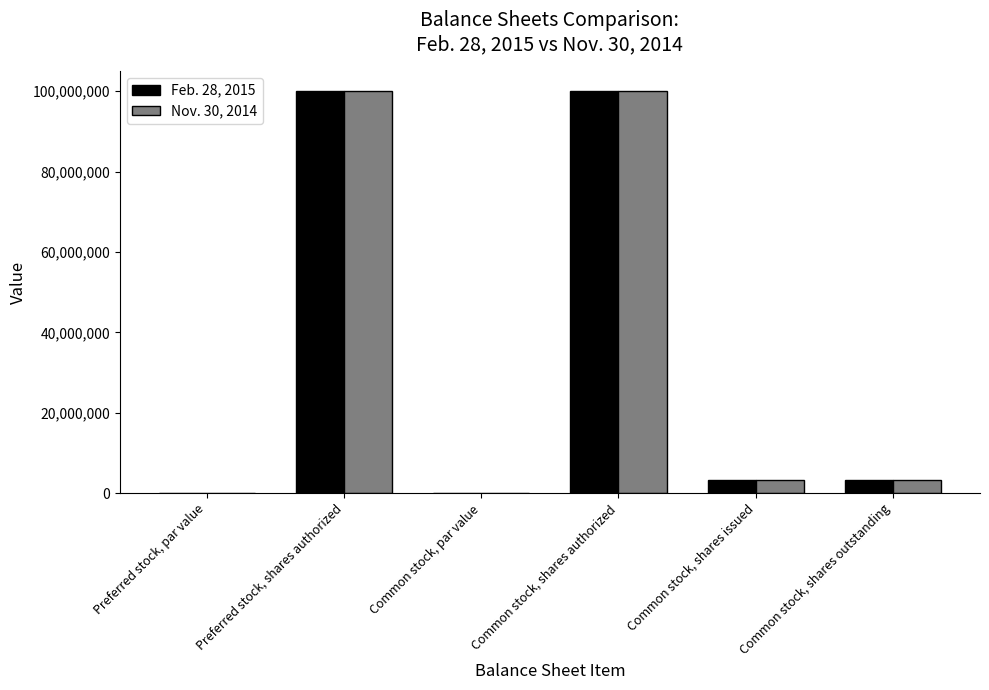

The Nov. 30, 2014 series shows 169552392.8 at Common stock, shares authorized. True or false?

False